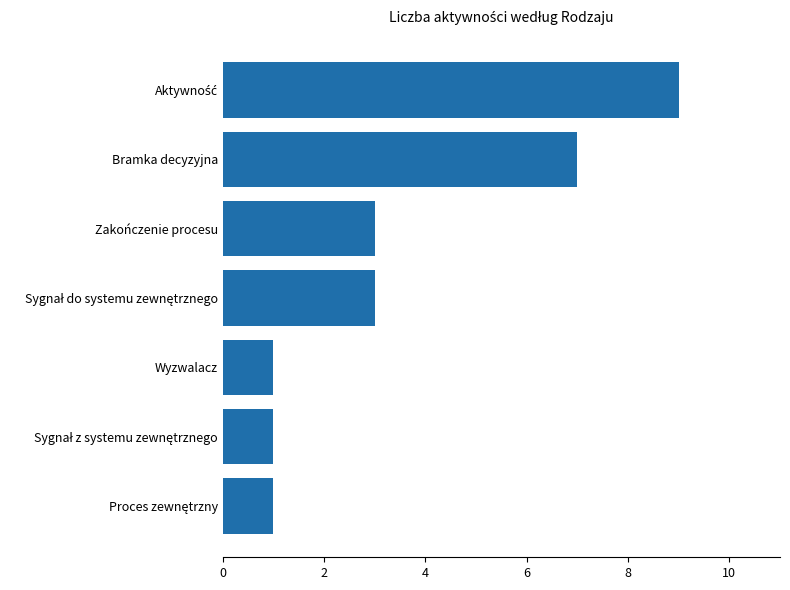

Does the chart contain stacked bars?

No